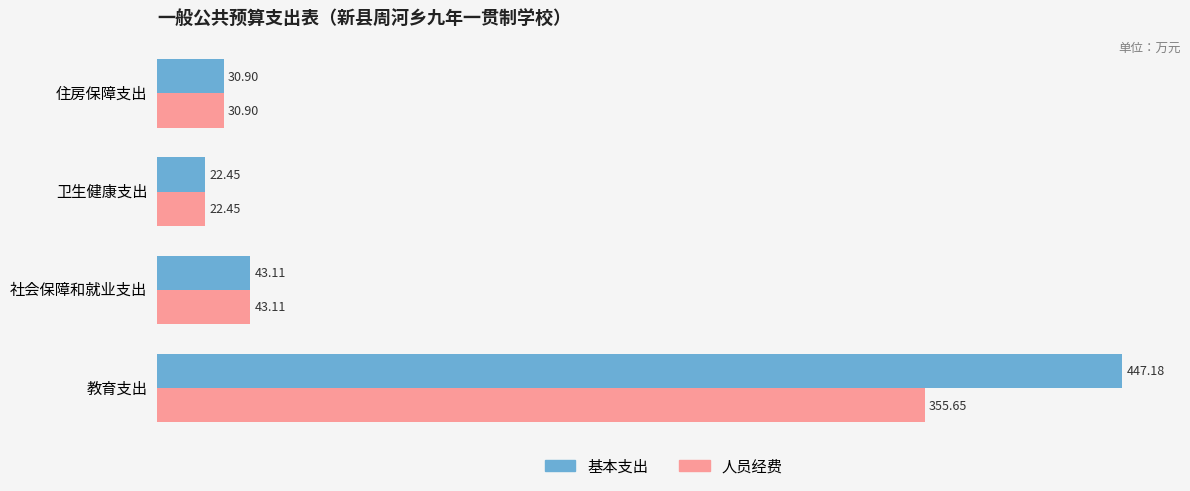

Rank the series by their maximum value, from highest to lowest.

基本支出, 人员经费